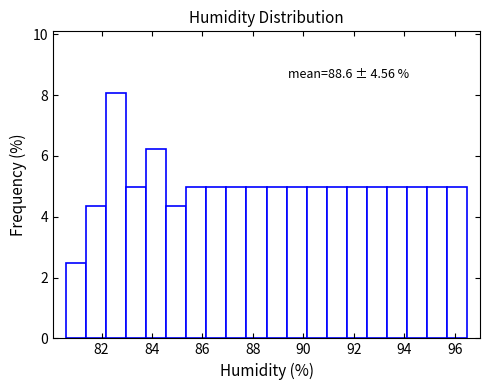

Read against the x-axis, roughly where is the centre of the tallest bar?

82.6